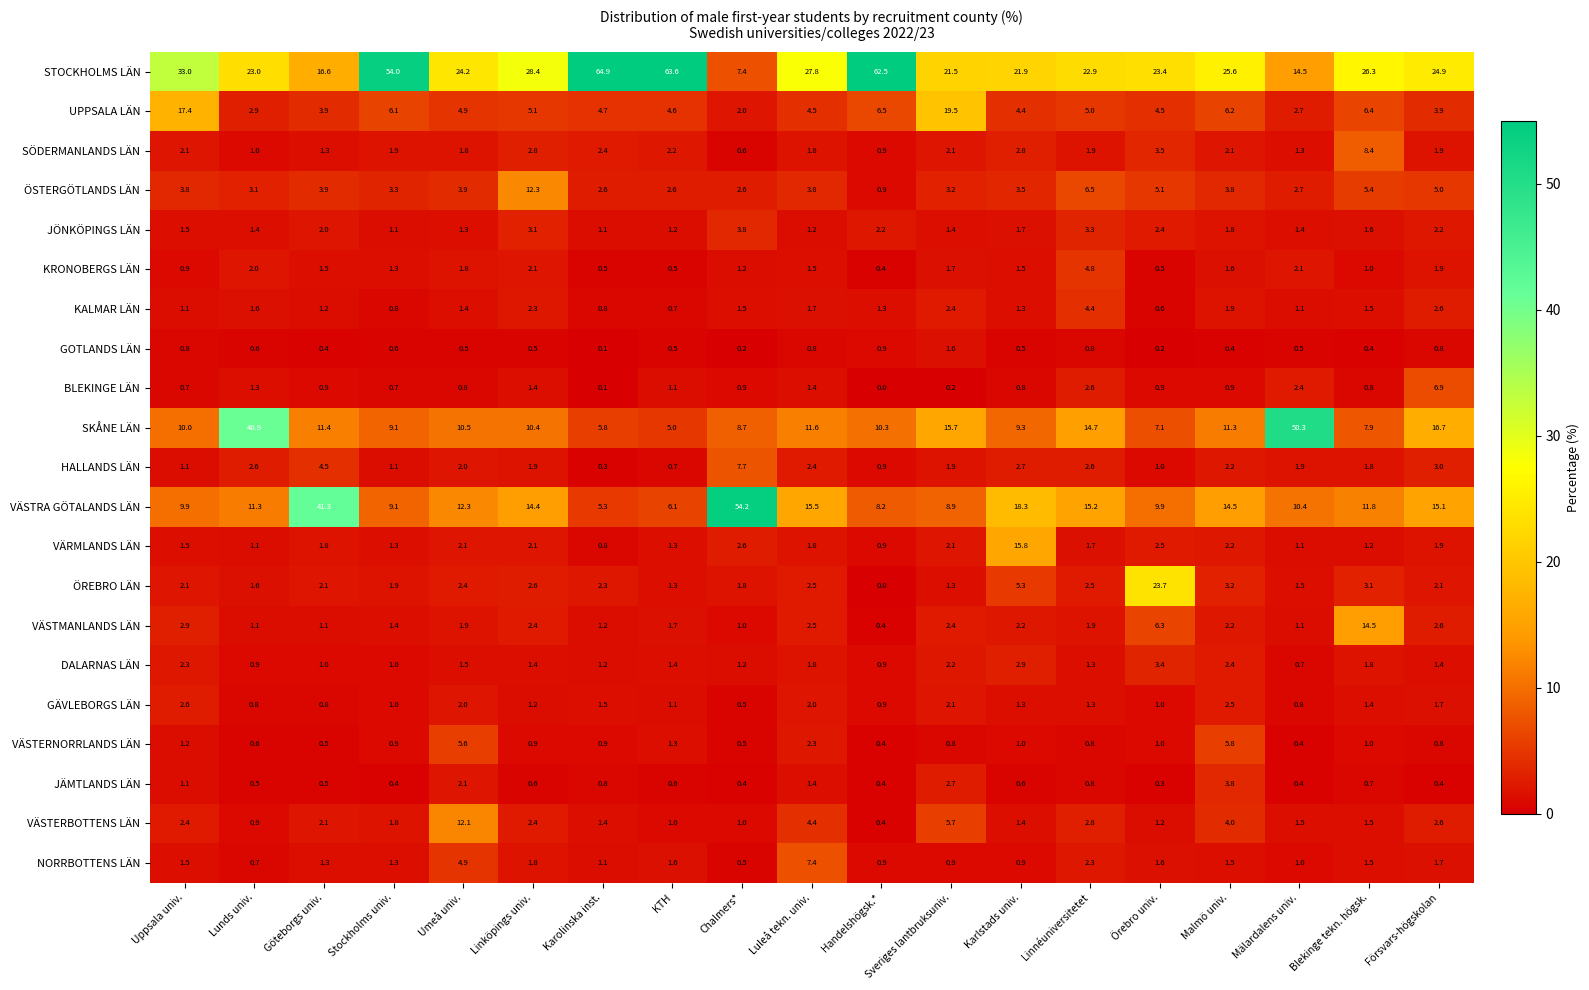

Is it true that VÄSTMANLANDS LÄN equals 2.4 at Linköpings univ.?

True